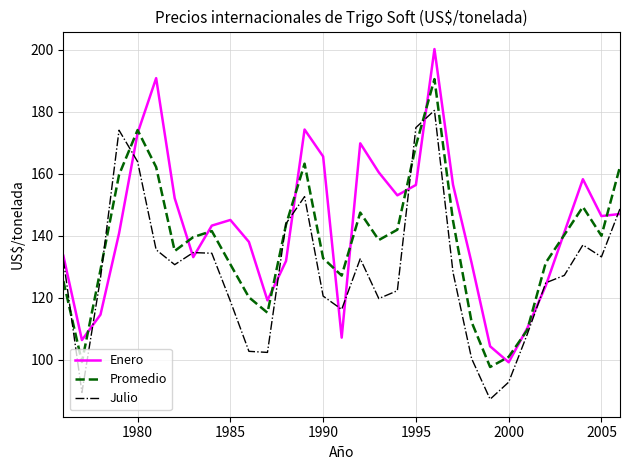

List the series in order of their overall mean, highest first.

Enero, Promedio, Julio